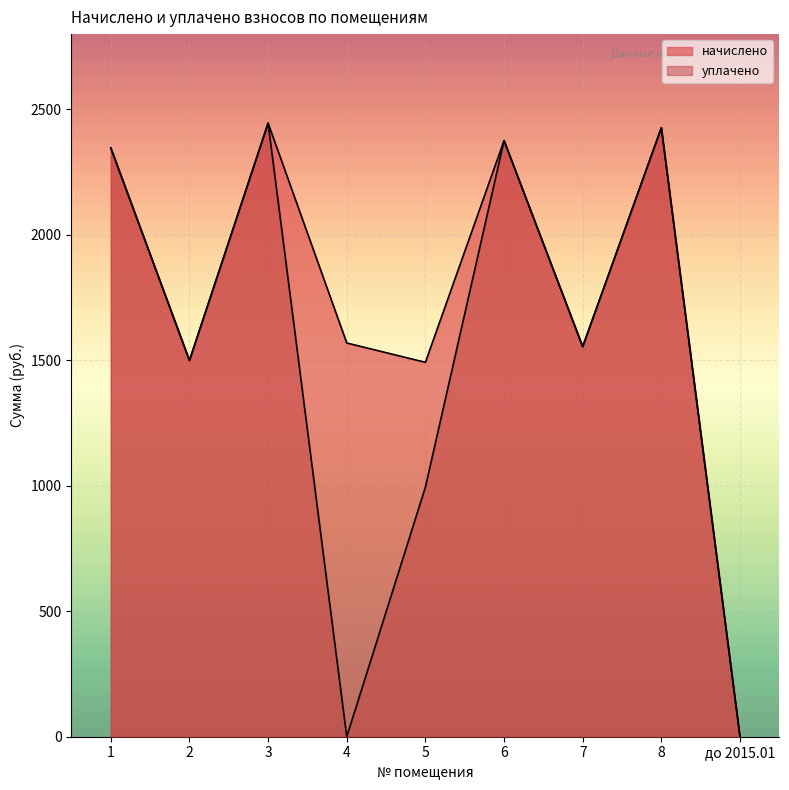

Count the number of categories in the chart.

9